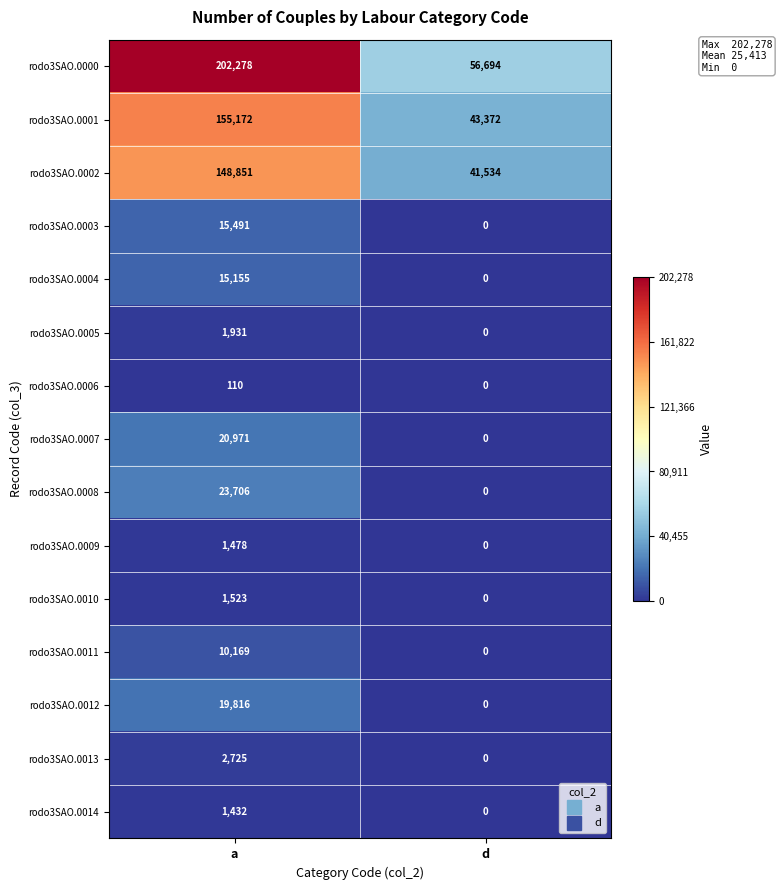

Which series has the largest total across all categories?

rodo3SAO.0000